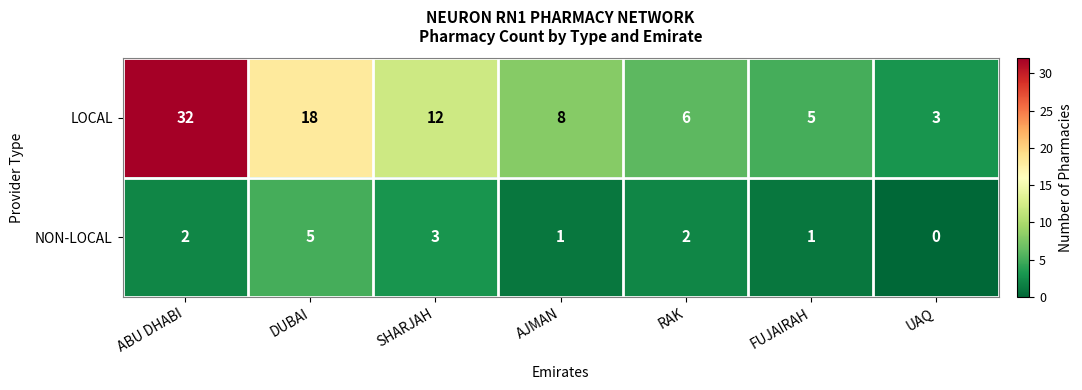

Reading left to right, what are all the values shown in this chart?

LOCAL: 32	18	12	8	6	5	3
NON-LOCAL: 2	5	3	1	2	1	0